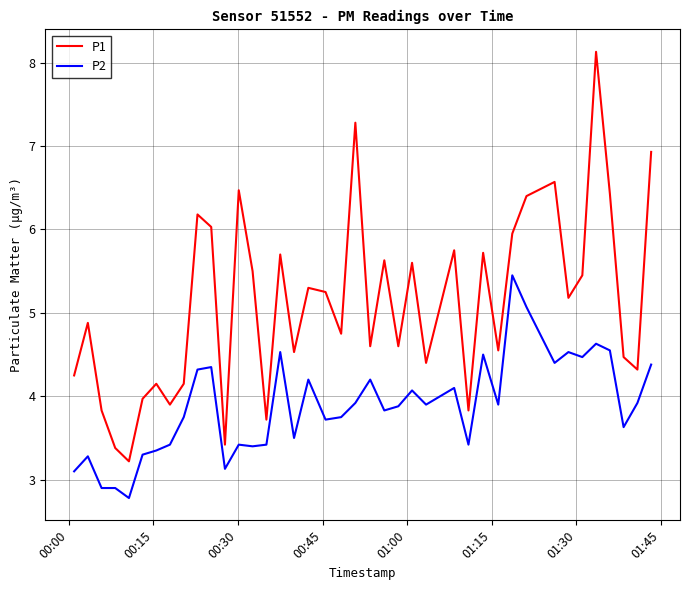

How many interior local peaks does the P1 series have?

13